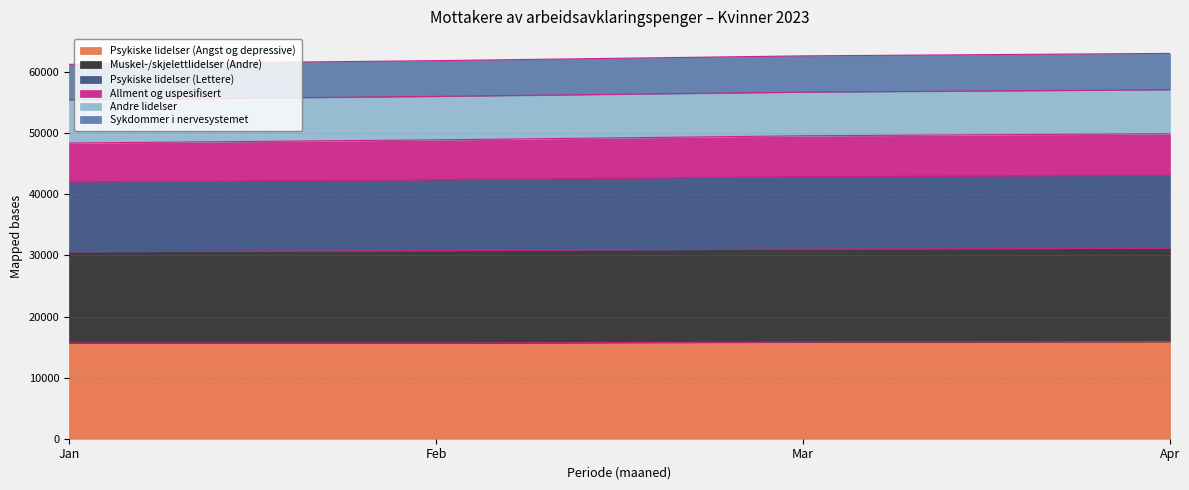

What is the highest value of the Psykiske lidelser (Angst og depressive) series?

15905